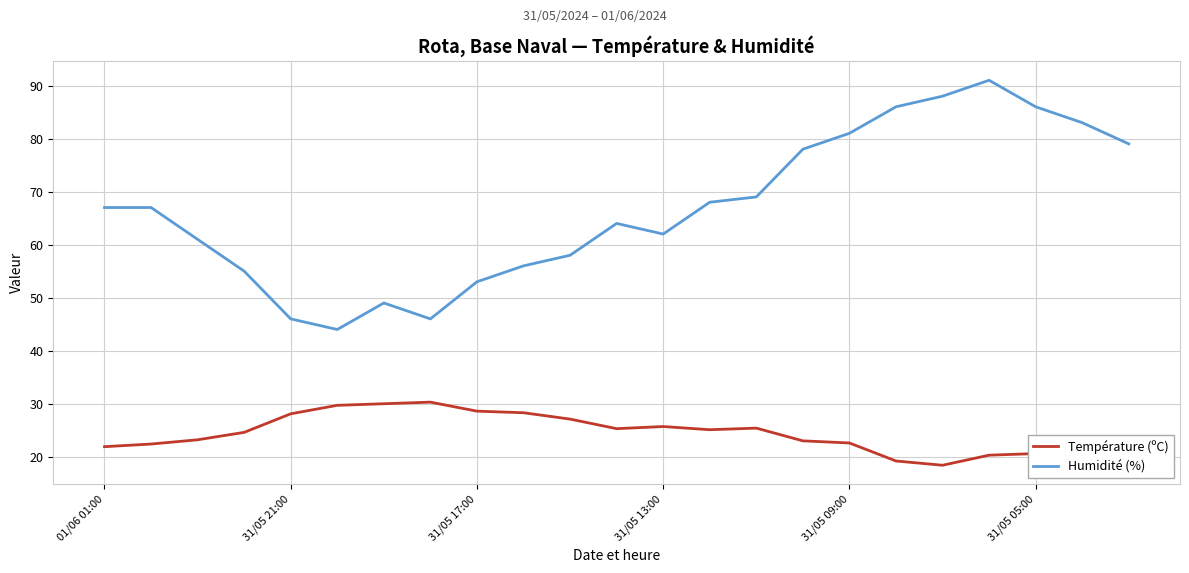

Which series has the widest spread of values?

Humidité (%)